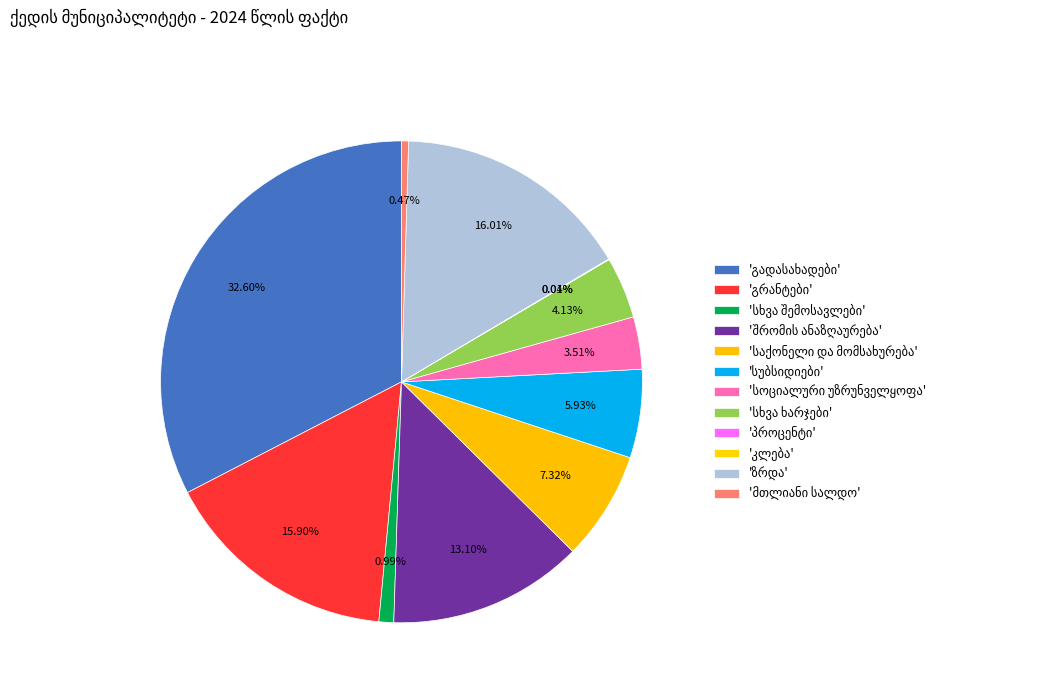

What is the change in value from სუბსიდიები to სოციალური უზრუნველყოფა?

-1274.7